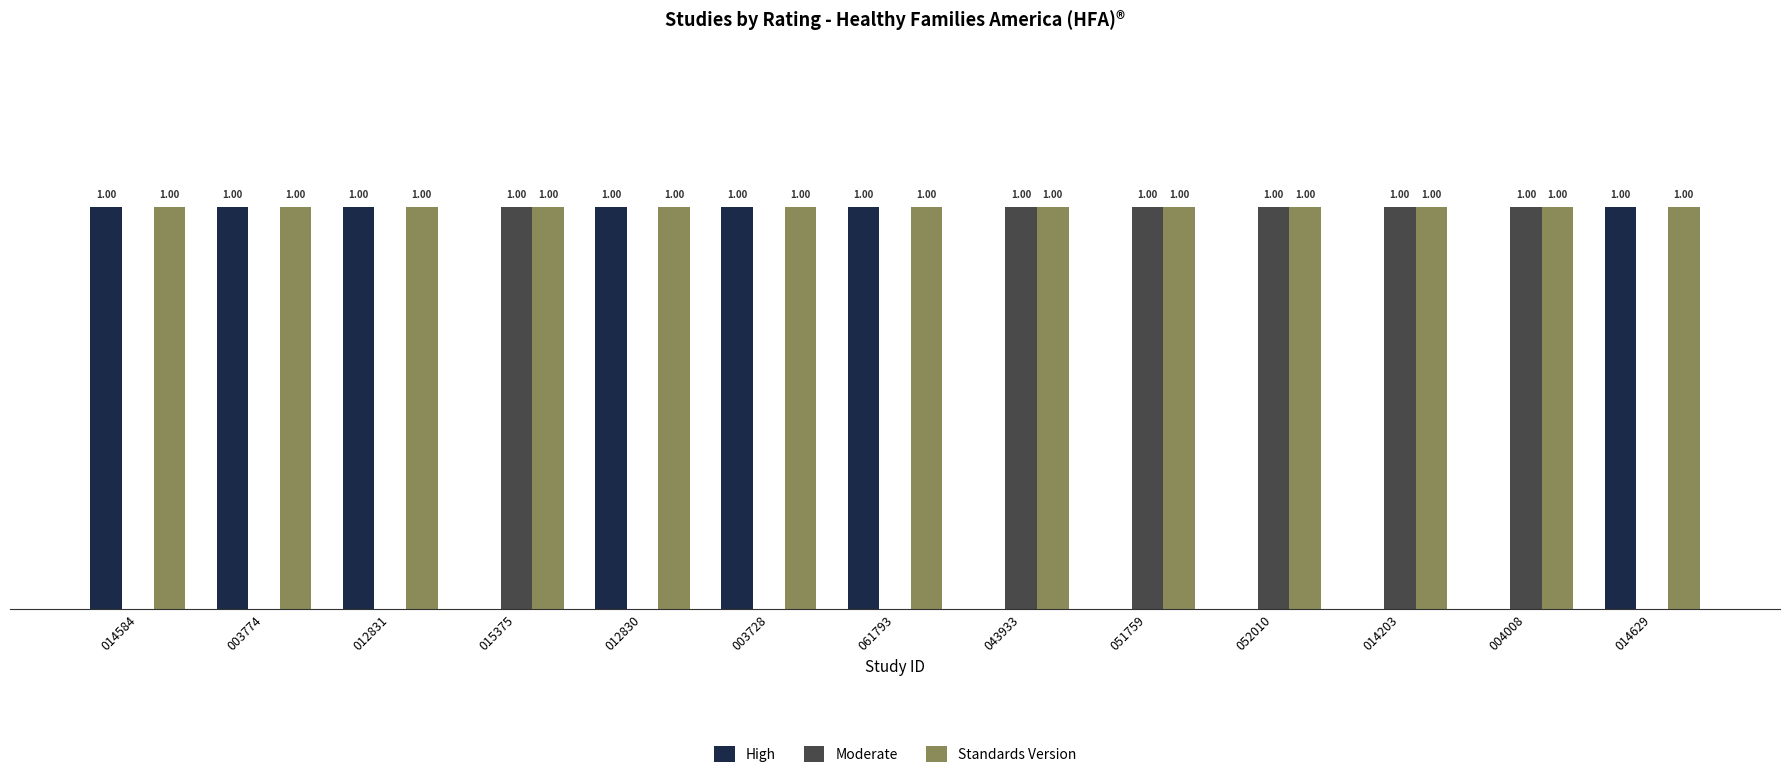

Which series has the largest total across all categories?

Standards Version